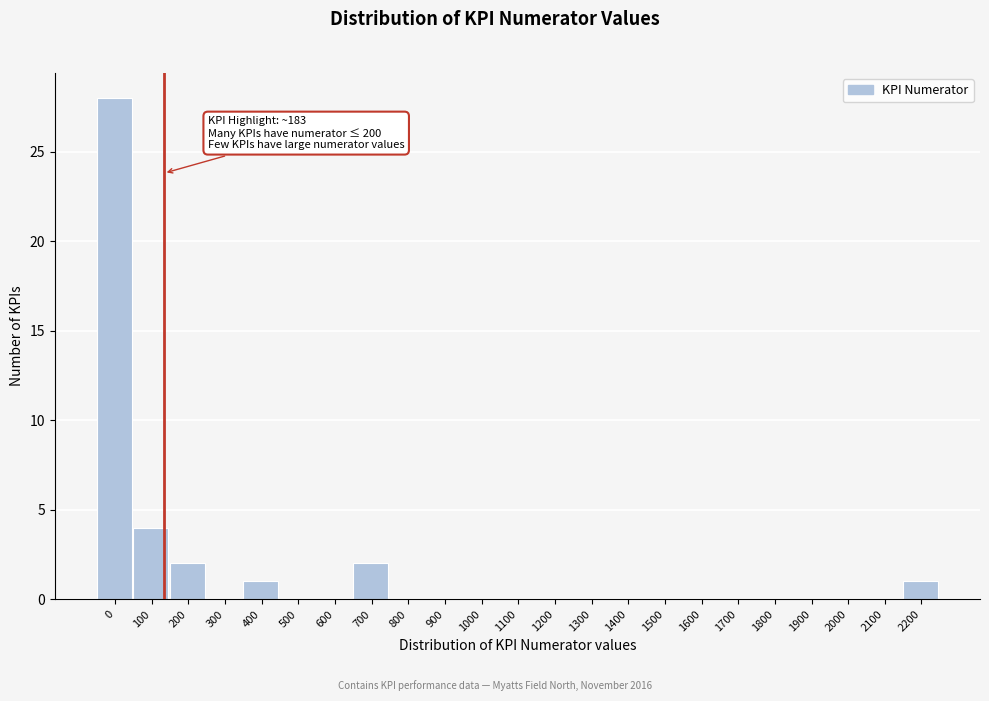

Reading left to right, what are all the values shown in this chart?

0=28	100=4	200=2	300=0	400=1	500=0	600=0	700=2	800=0	900=0	1000=0	1100=0	1200=0	1300=0	1400=0	1500=0	1600=0	1700=0	1800=0	1900=0	2000=0	2100=0	2200=1